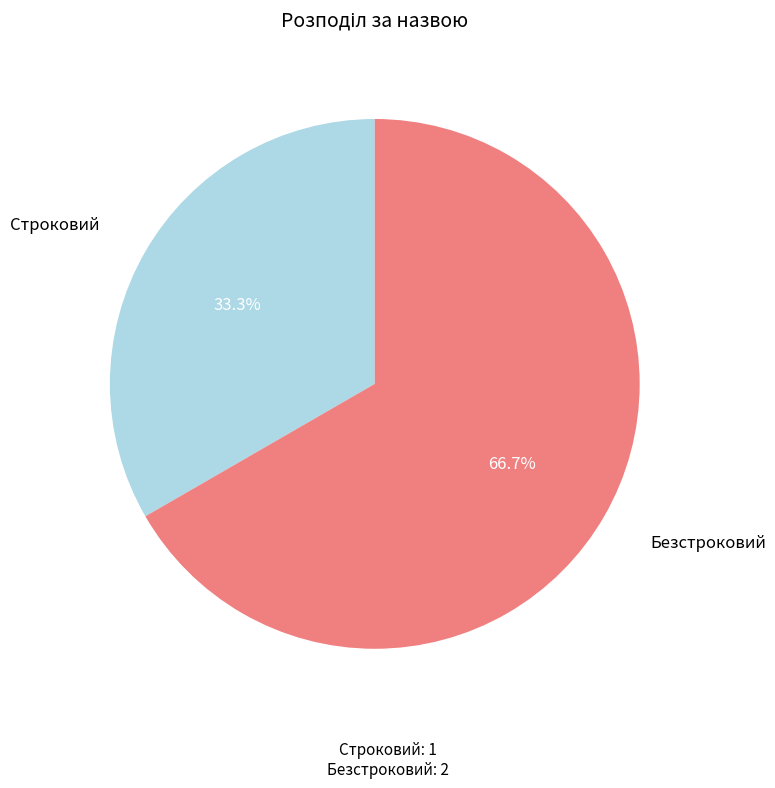

Does any single category account for the majority?

Yes